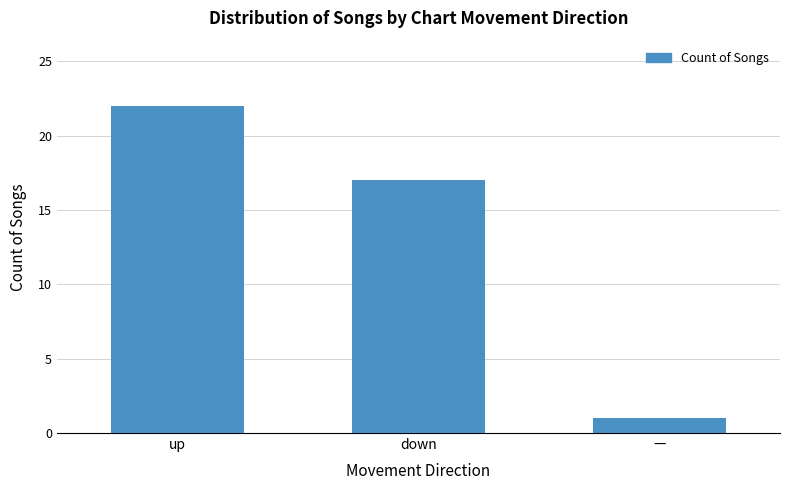

How many bars are there in total?

3